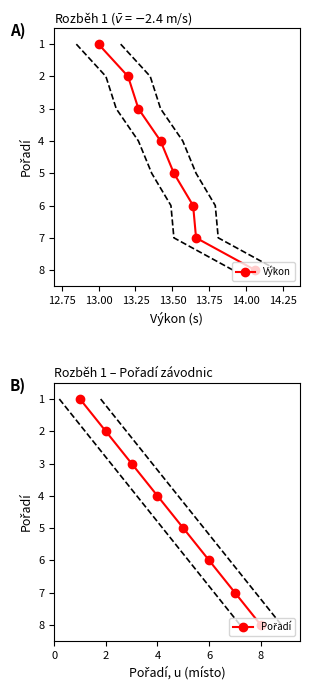

True or false: Výkon has more than 0 interior local peaks.

False